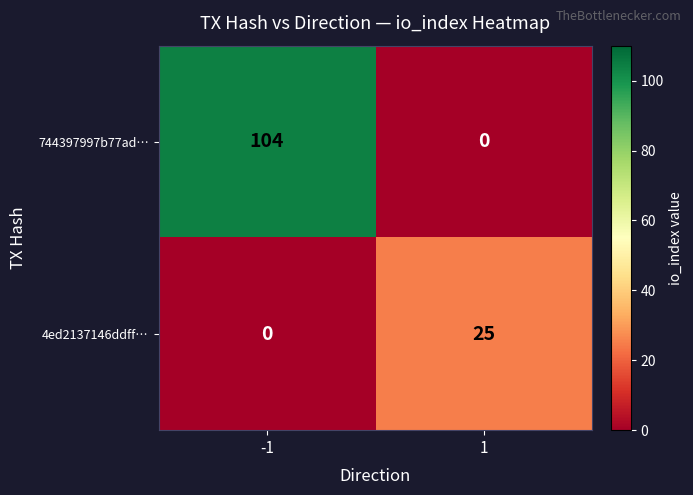

What is the total value across all series at -1?

104